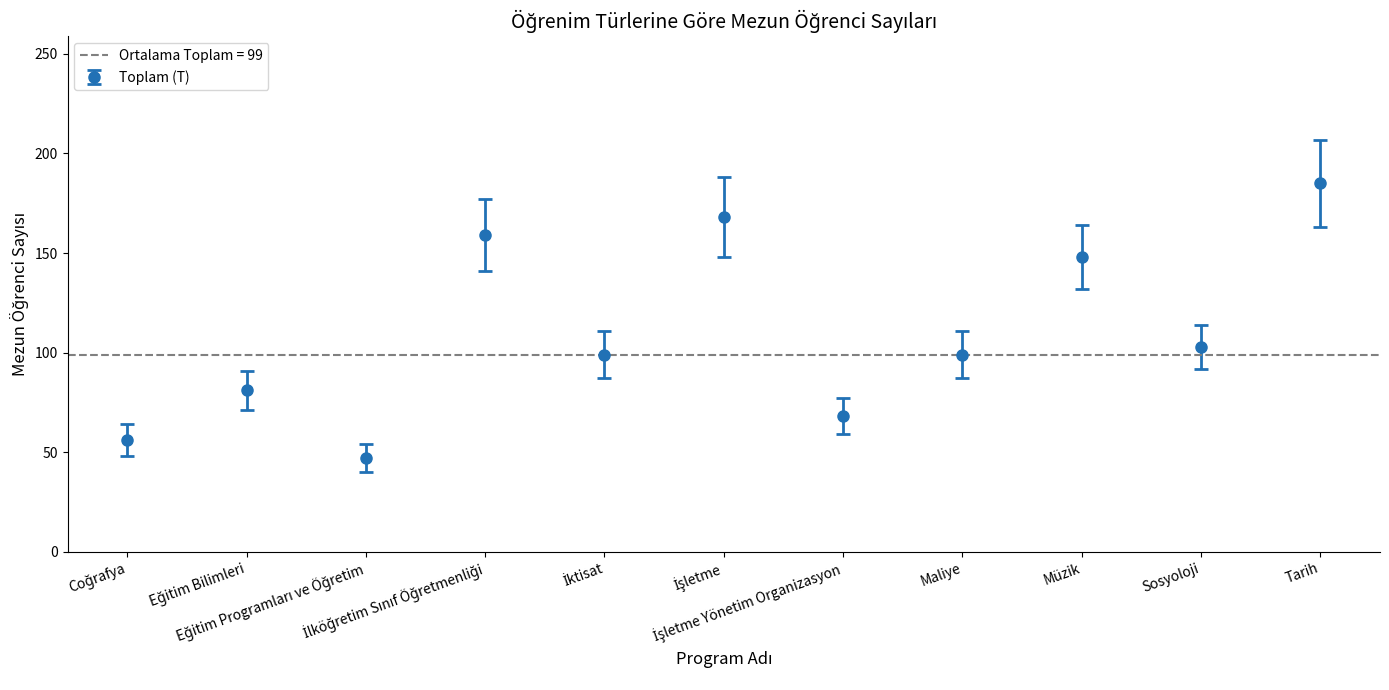

At which category does the chart reach its peak across all series?

Tarih